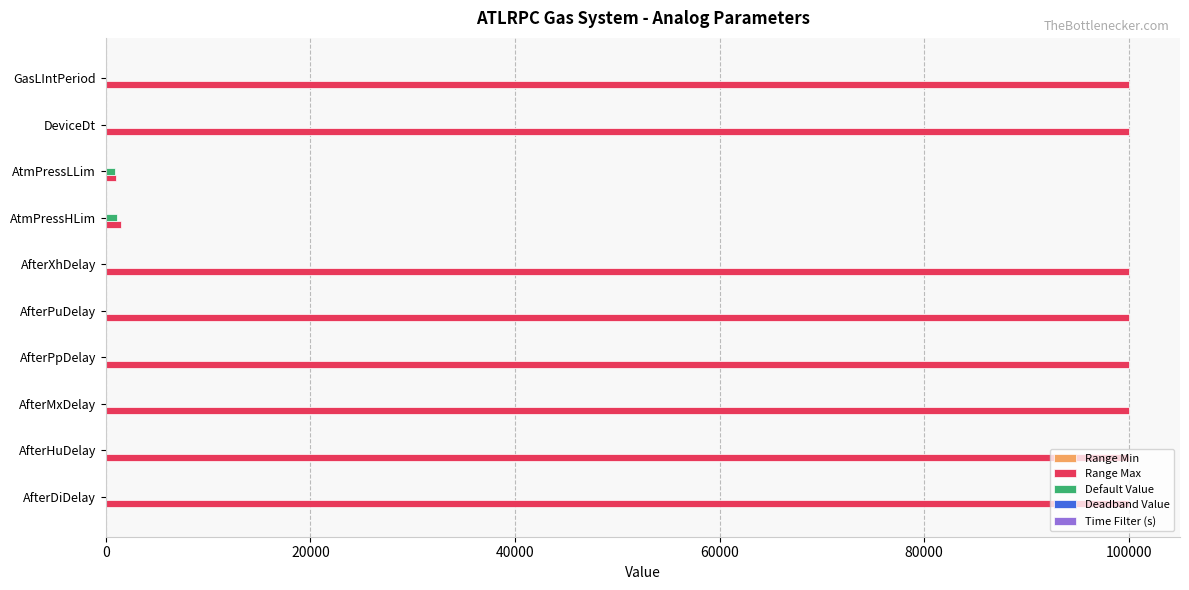

Which series has the largest total across all categories?

Range Max